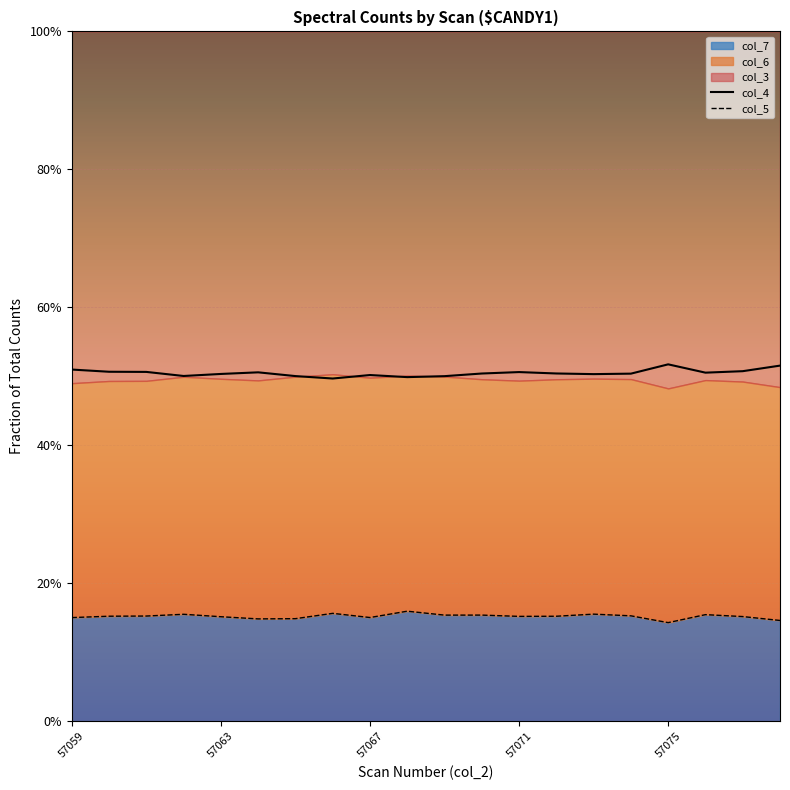

True or false: col_4 and col_5 cross at least once.

False